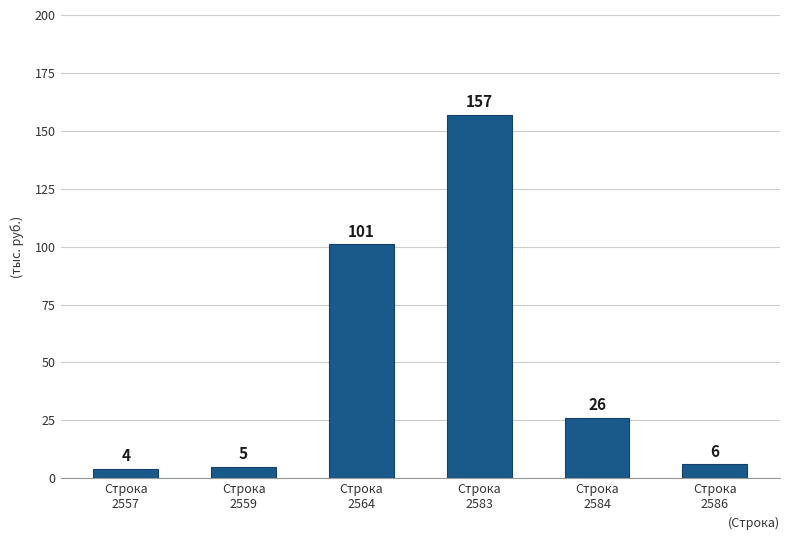

What is the difference between the second highest and minimum values?

97